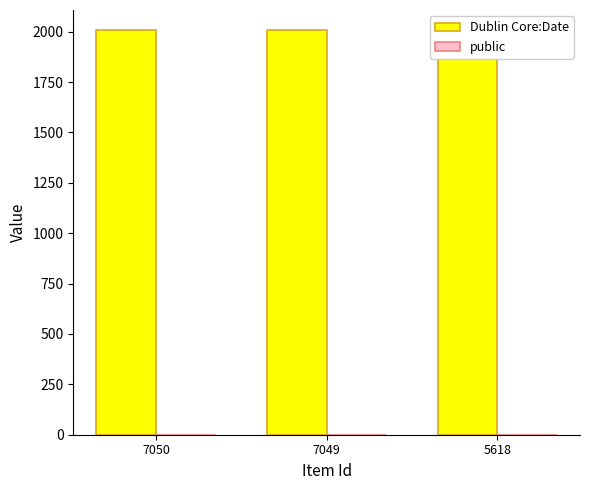

Read the public value at 7050.

1